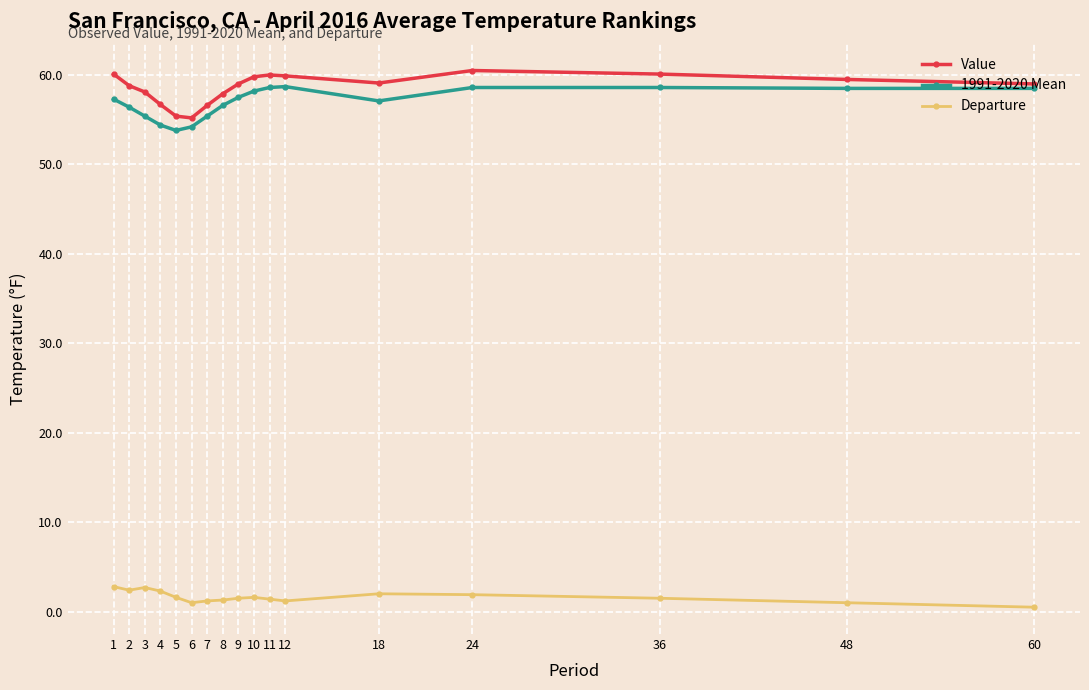

True or false: Value and Departure cross at least once.

False